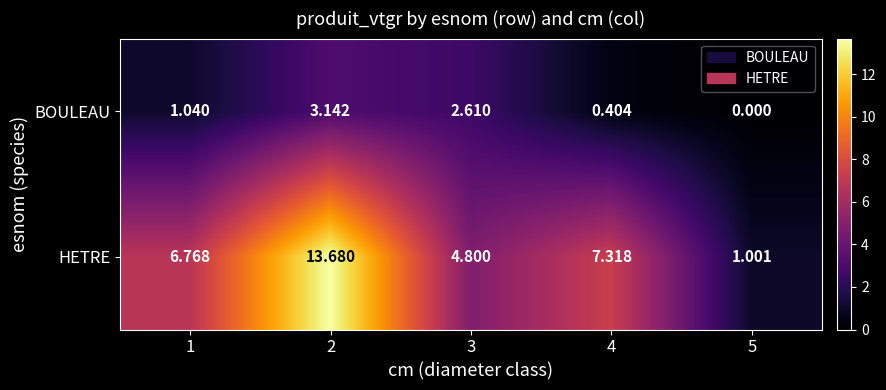

List the series in order of their peak value, lowest first.

BOULEAU, HETRE